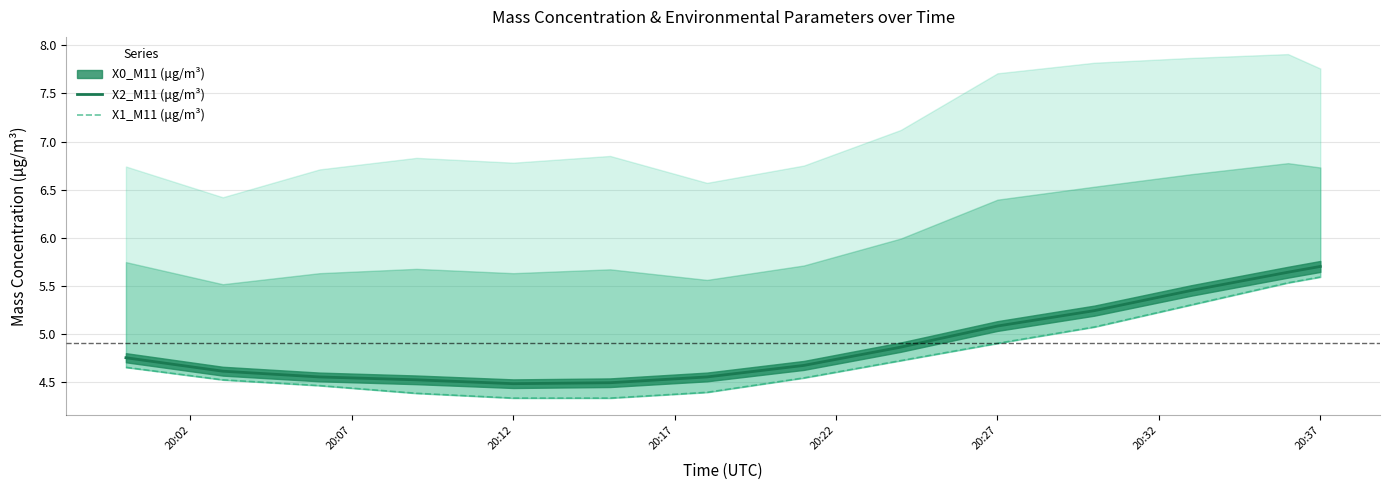

What is the label of the 3rd point from the left?

20:12